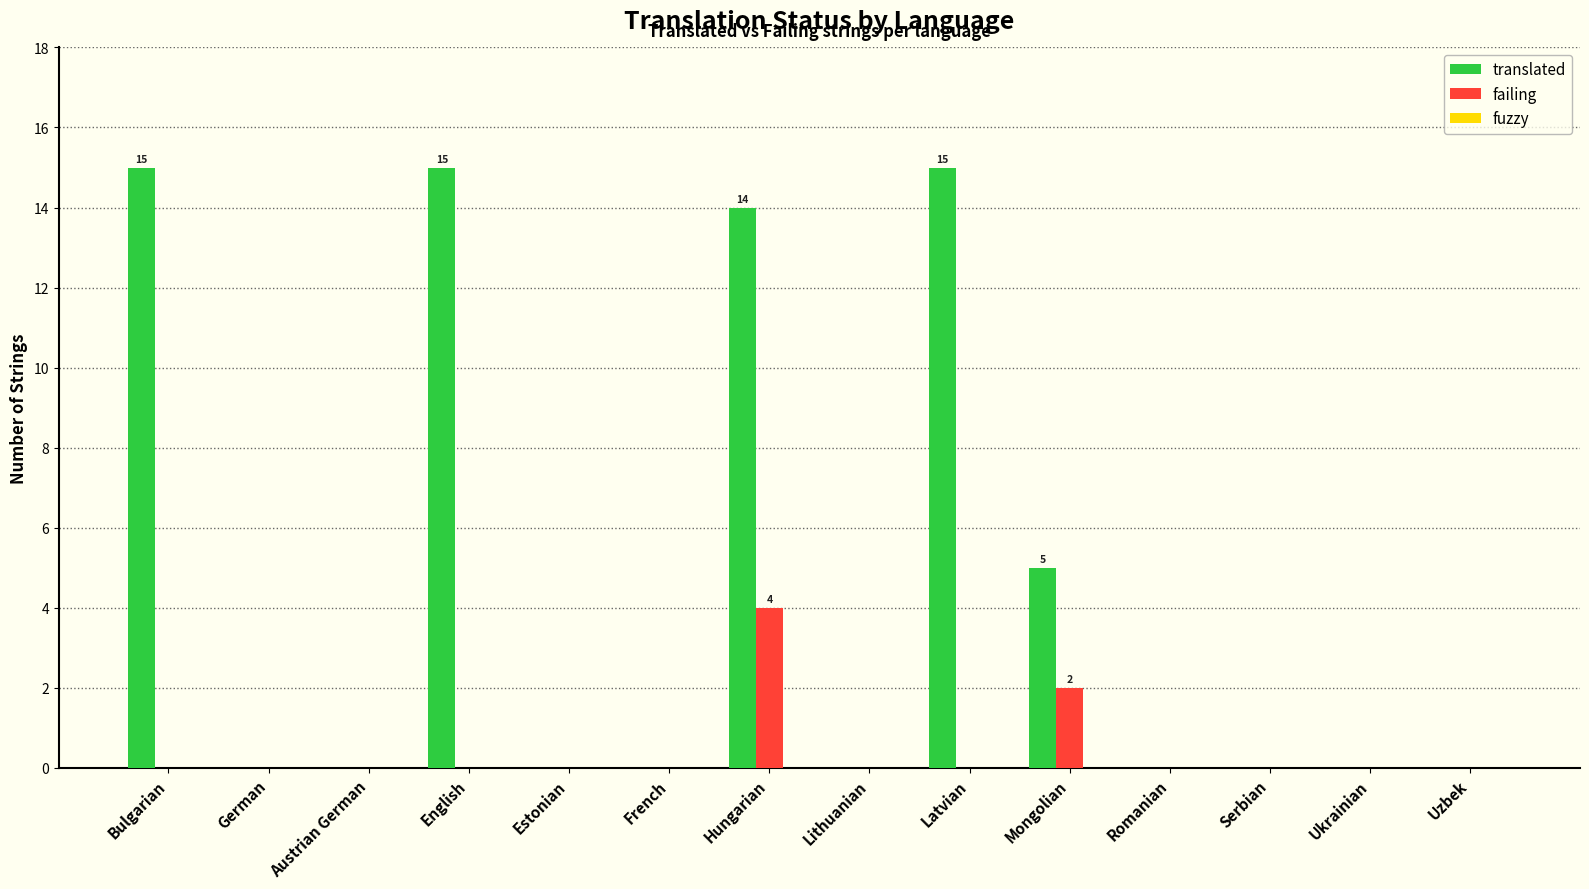

What is the maximum value shown in the chart?

15